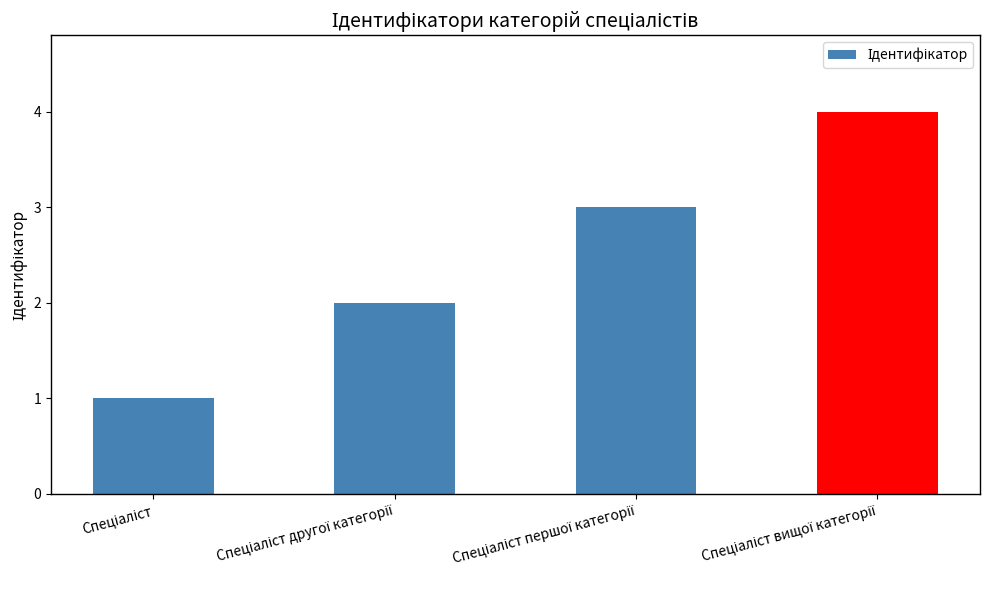

What is the difference between the maximum and minimum values?

3